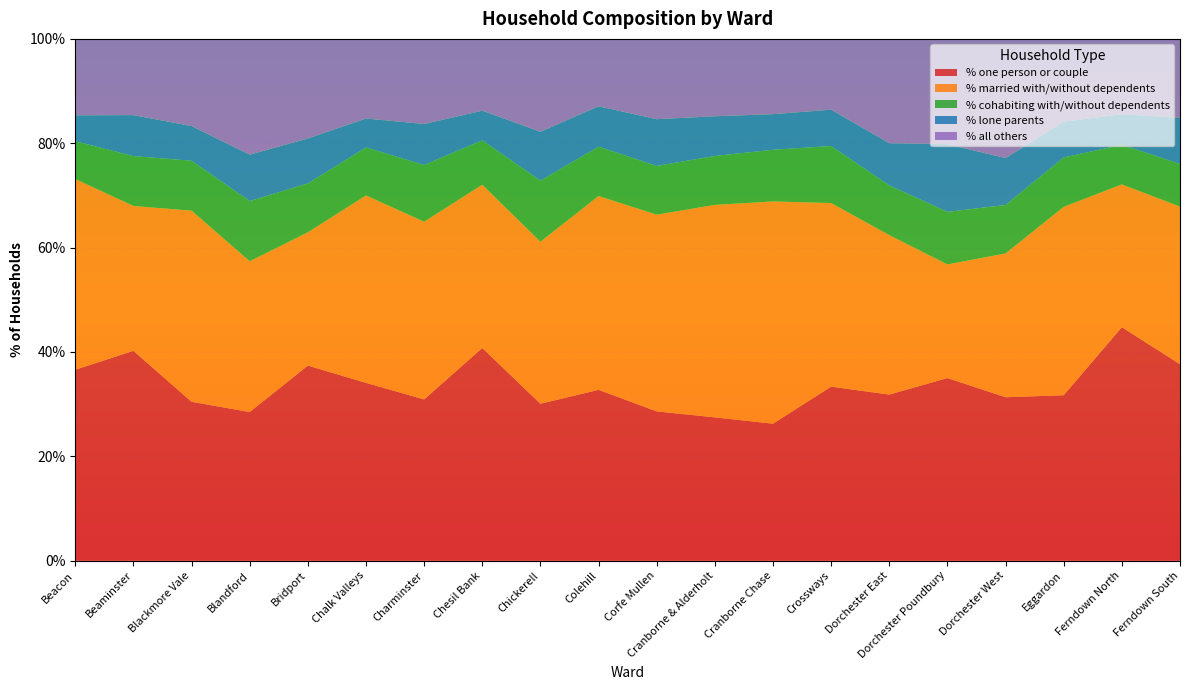

Reading left to right, transcribe all the data shown in this chart.

% one person or couple: 36.6	40.2	30.4	28.5	37.4	34.1	30.9	40.8	30.1	32.7	28.6	27.5	26.2	33.4	31.8	35.0	31.3	31.7	44.8	37.6
% married with/without dependents: 36.5	27.8	36.6	28.9	25.5	35.9	34.1	31.3	31.1	37.1	37.7	40.7	42.6	35.2	30.6	21.8	27.6	36.1	27.4	30.2
% cohabiting with/without dependents: 7.2	9.6	9.6	11.5	9.4	9.2	10.9	8.5	11.7	9.5	9.3	9.4	9.9	10.9	9.5	10.1	9.3	9.5	7.6	8.2
% lone parents: 5.0	7.8	6.6	8.9	8.6	5.5	7.8	5.7	9.4	7.7	9.0	7.6	6.8	7.0	8.1	13.0	9.0	6.9	5.9	8.8
% all others: 14.7	14.6	16.7	22.2	19.1	15.3	16.3	13.8	17.8	12.9	15.4	14.8	14.4	13.6	20.0	20.2	22.8	15.9	14.4	15.2